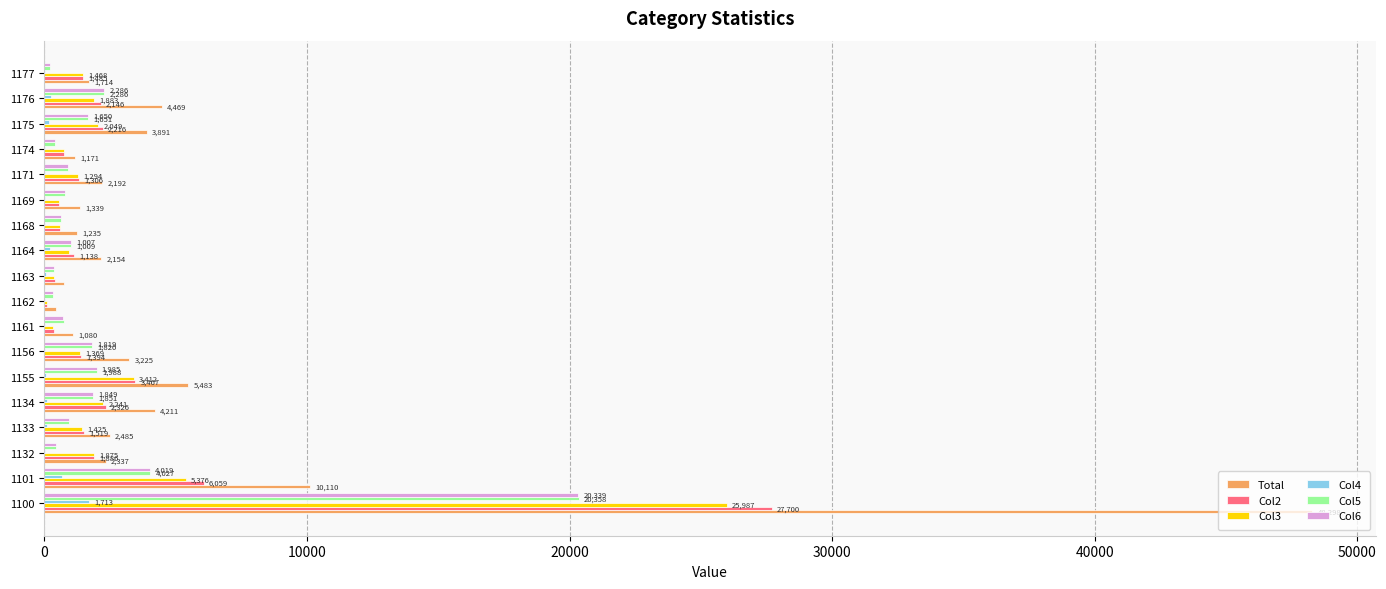

What is the maximum value for Col3?

25987